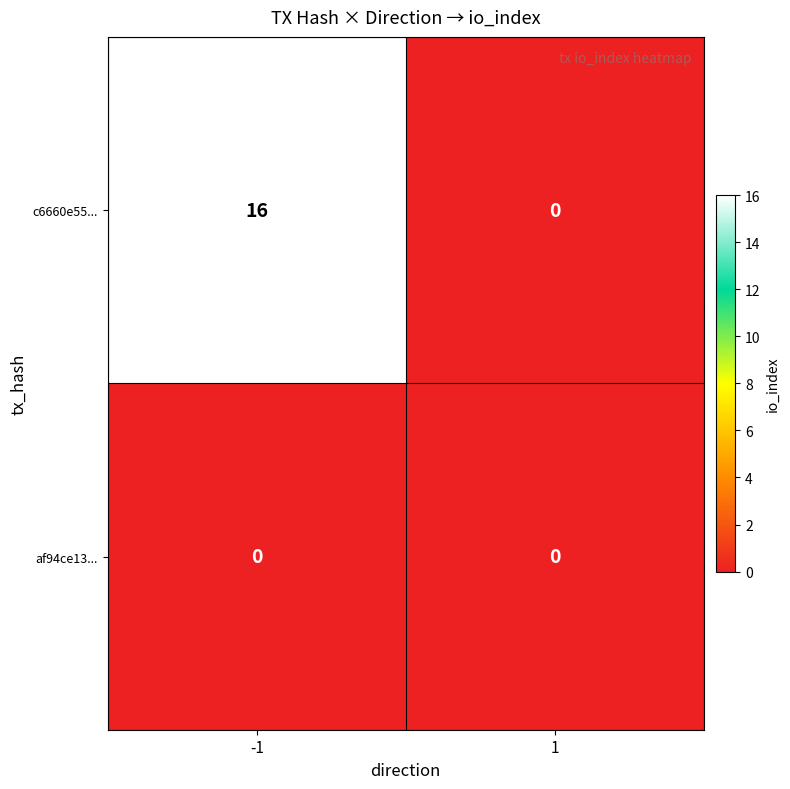

Between -1 and 1, which series saw the biggest shift?

c6660e55...